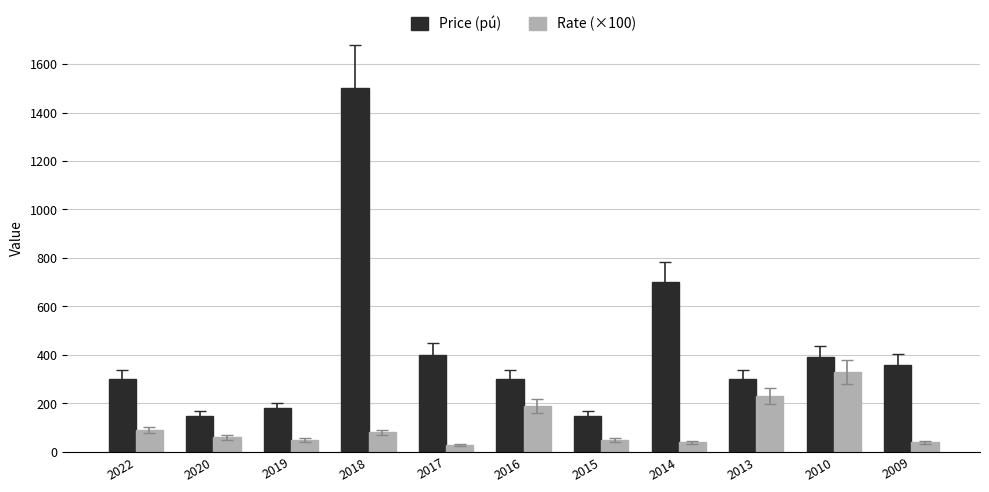

Where does the Rate (×100) series first go above 60?

2022